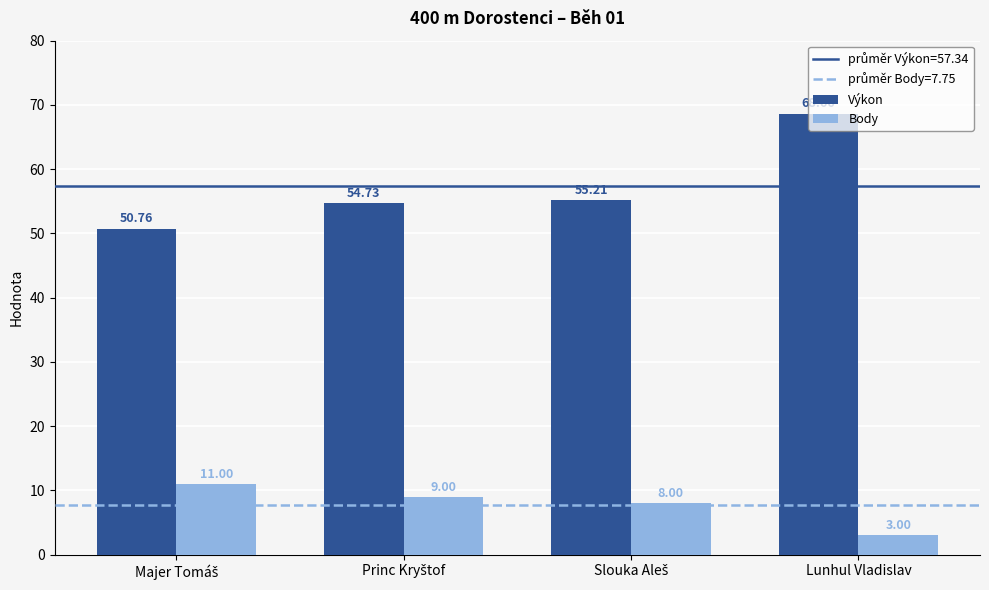

What is the minimum value for Body?

3.0